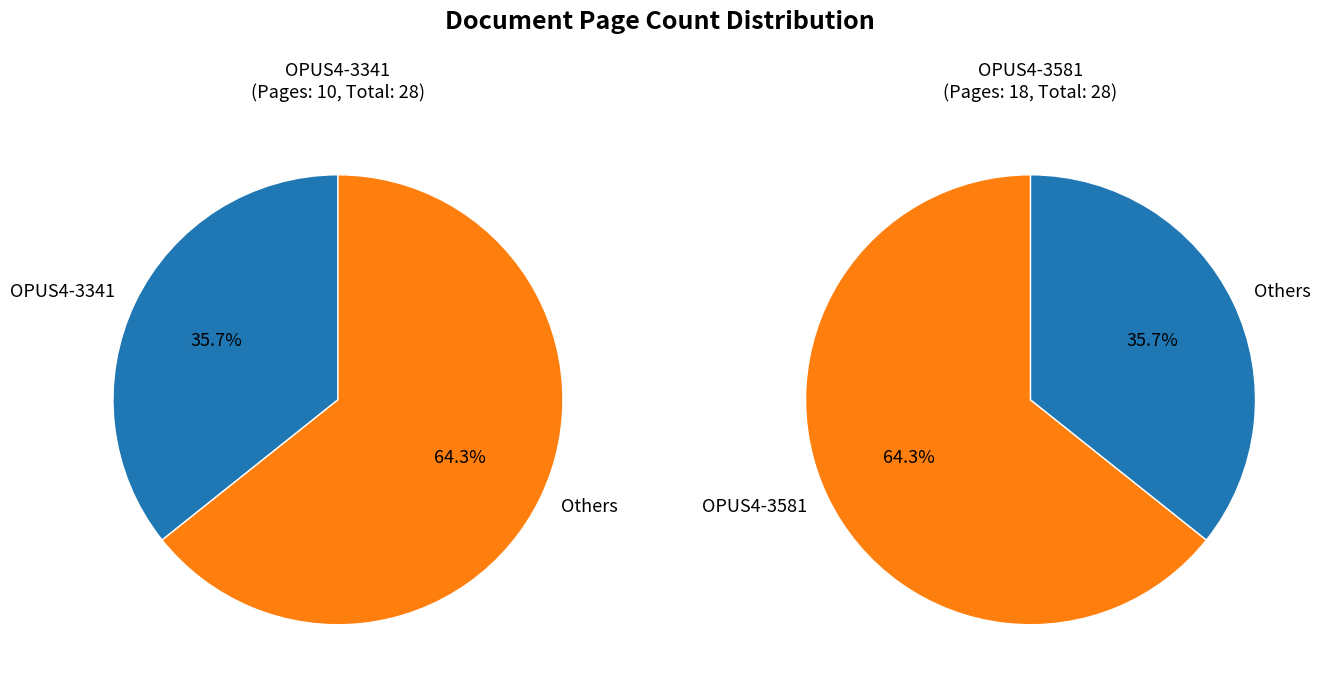

What percentage do OPUS4-3581 and OPUS4-3341 together represent?

100.0%